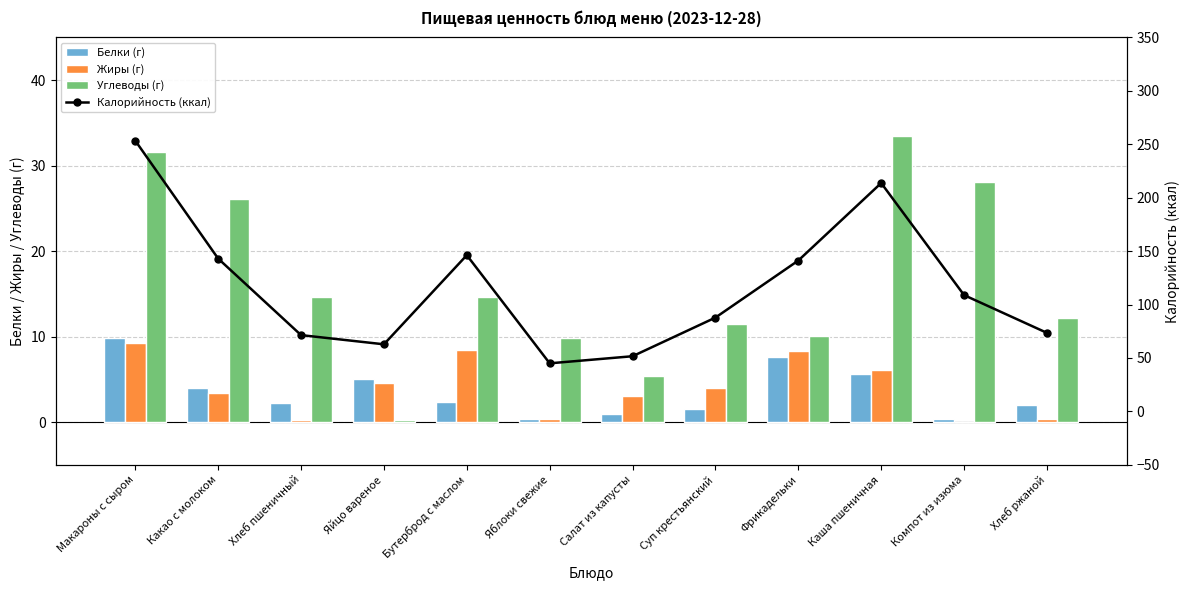

Where does the Белки (г) series first go above 2?

Макароны с сыром